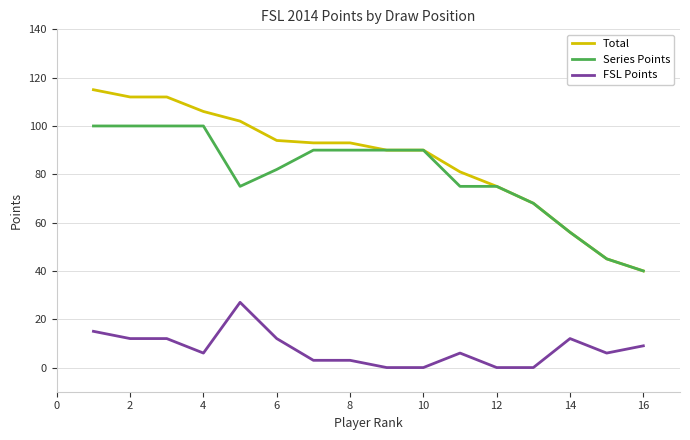

True or false: FSL Points and Total intersect in this chart.

False